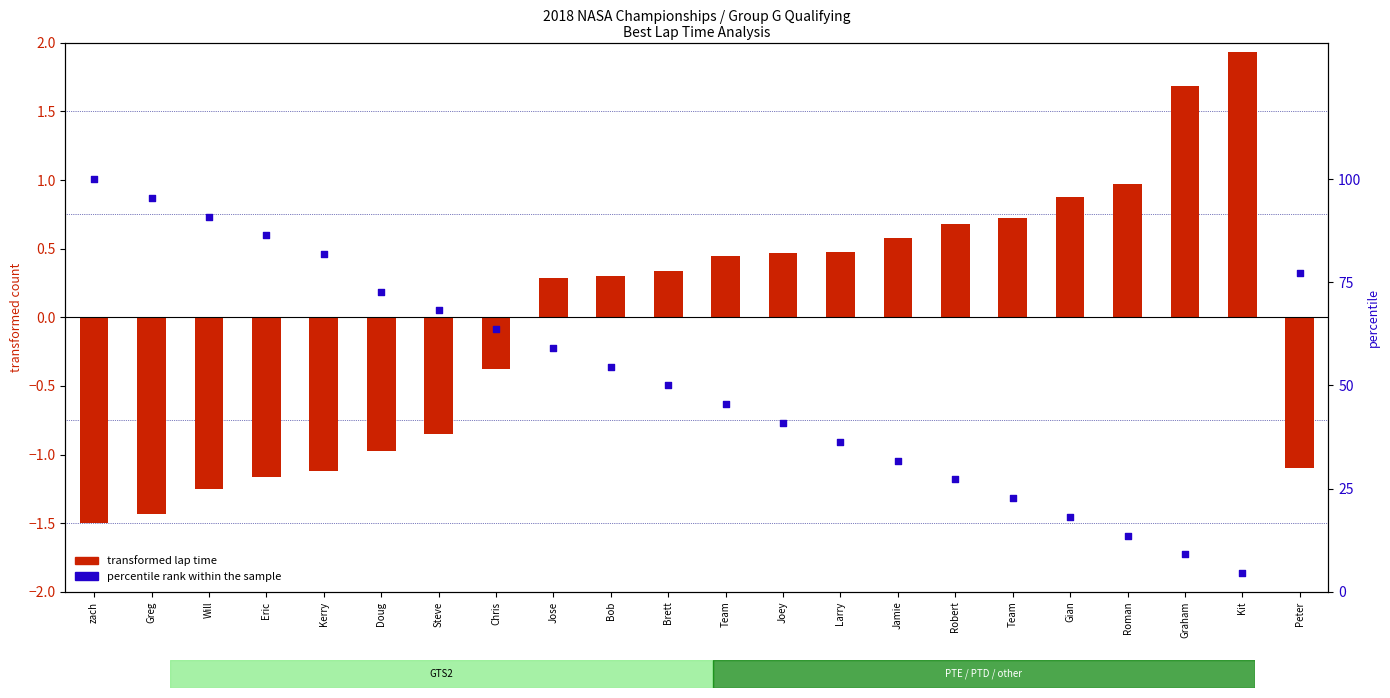

Which series has the largest total across all categories?

percentile rank within the sample